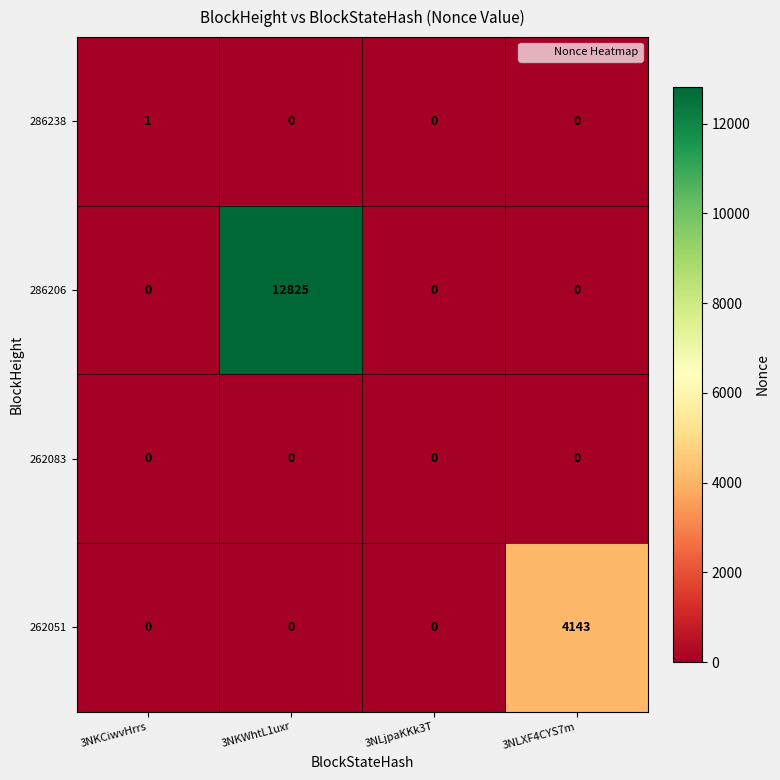

How many values in the 286206 series exceed 0?

1